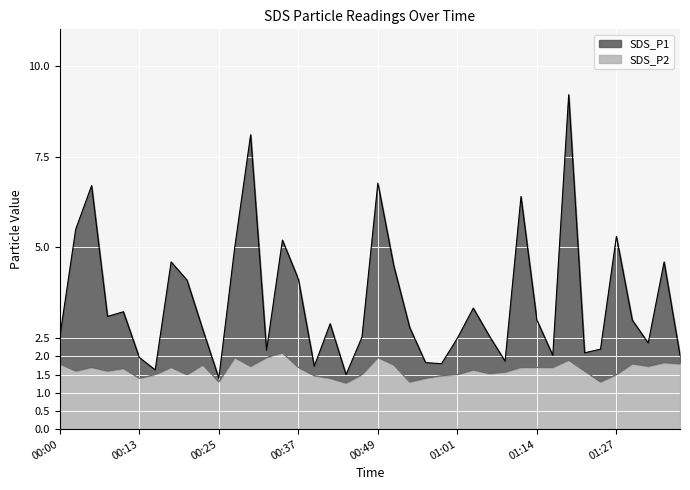

Reading left to right, extract all data points from this chart.

SDS_P1: 2.5	5.5	6.7	3.1	3.2	2.0	1.6	4.6	4.1	2.7	1.4	5.0	8.1	2.2	5.2	4.1	1.7	2.9	1.5	2.5	6.8	4.5	2.8	1.8	1.8	2.5	3.3	2.6	1.9	6.4	3.0	2.0	9.2	2.1	2.2	5.3	3.0	2.4	4.6	2.0
SDS_P2: 1.8	1.6	1.7	1.6	1.7	1.4	1.5	1.7	1.5	1.8	1.3	2.0	1.7	2.0	2.1	1.7	1.5	1.4	1.3	1.5	2.0	1.8	1.3	1.4	1.5	1.5	1.6	1.5	1.6	1.7	1.7	1.7	1.9	1.6	1.3	1.5	1.8	1.7	1.8	1.8